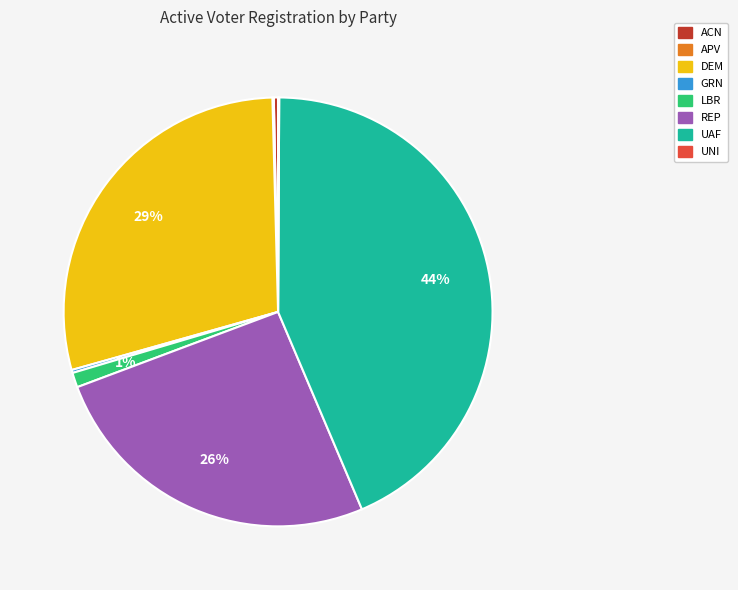

Which category has the biggest portion of the pie?

UAF